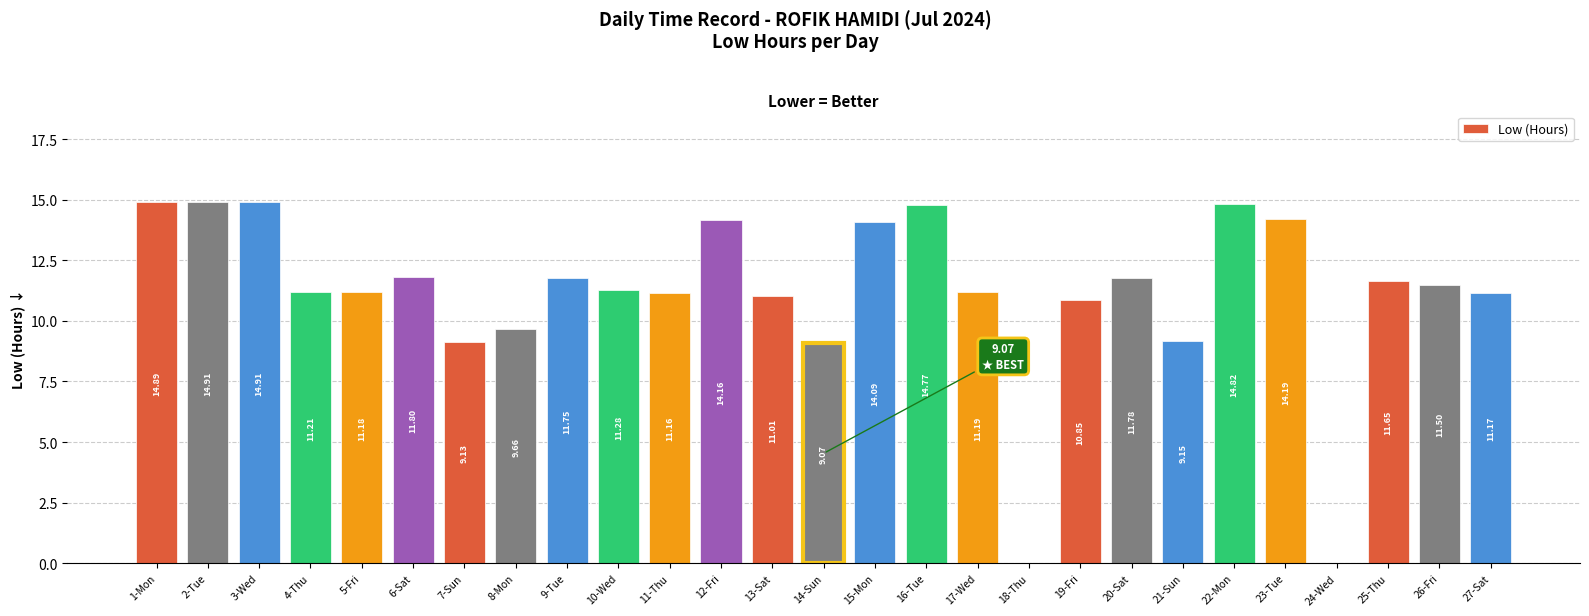

The value at 13-Sat is 14.6. True or false?

False